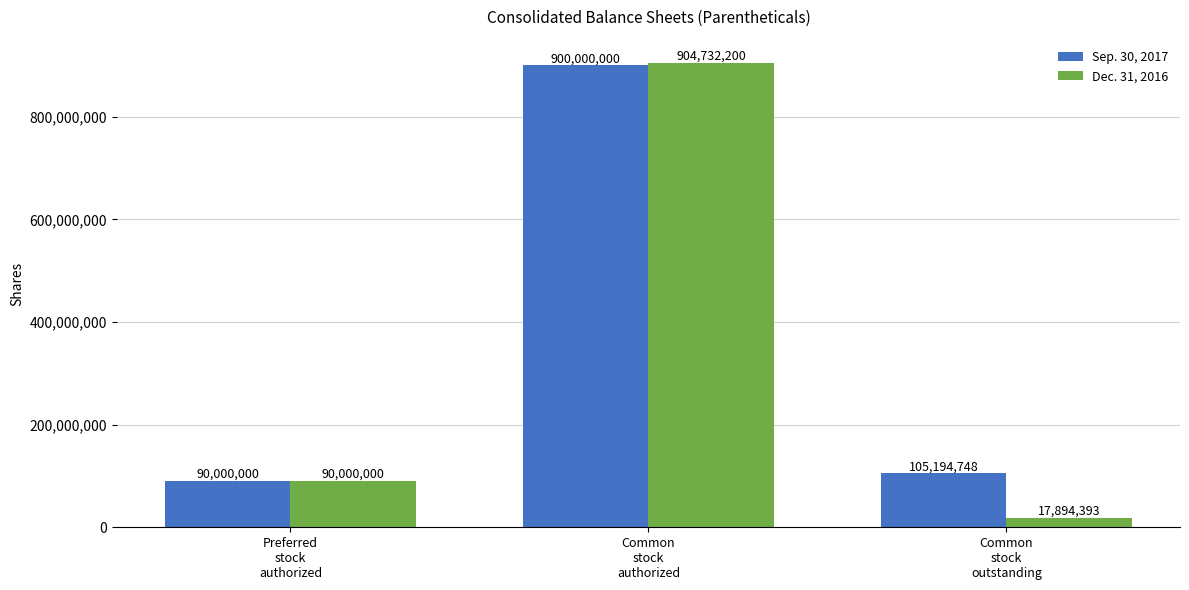

List the series in order of their overall mean, lowest first.

Dec. 31, 2016, Sep. 30, 2017